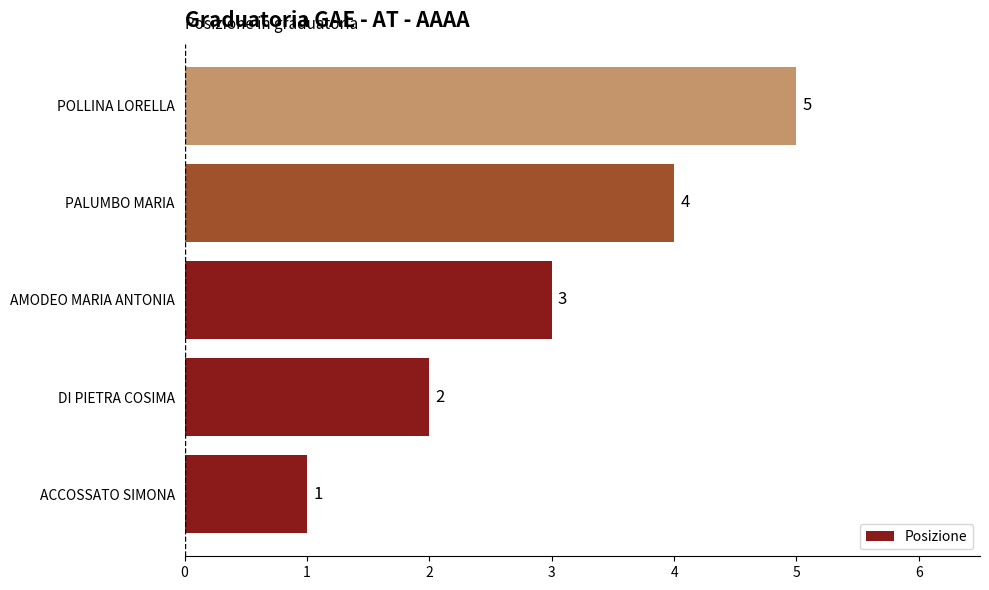

Are the bars grouped side by side (vs. stacked)?

No